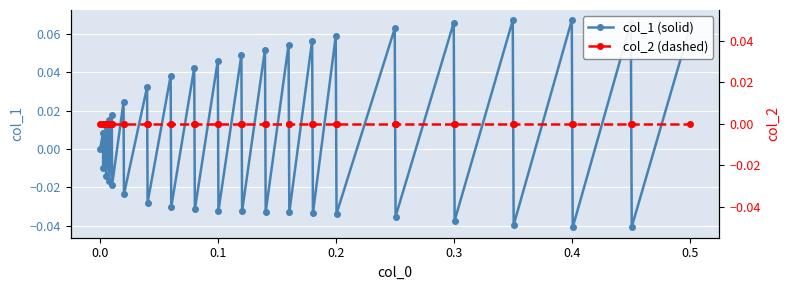

List the series in order of their peak value, highest first.

col_1, col_2